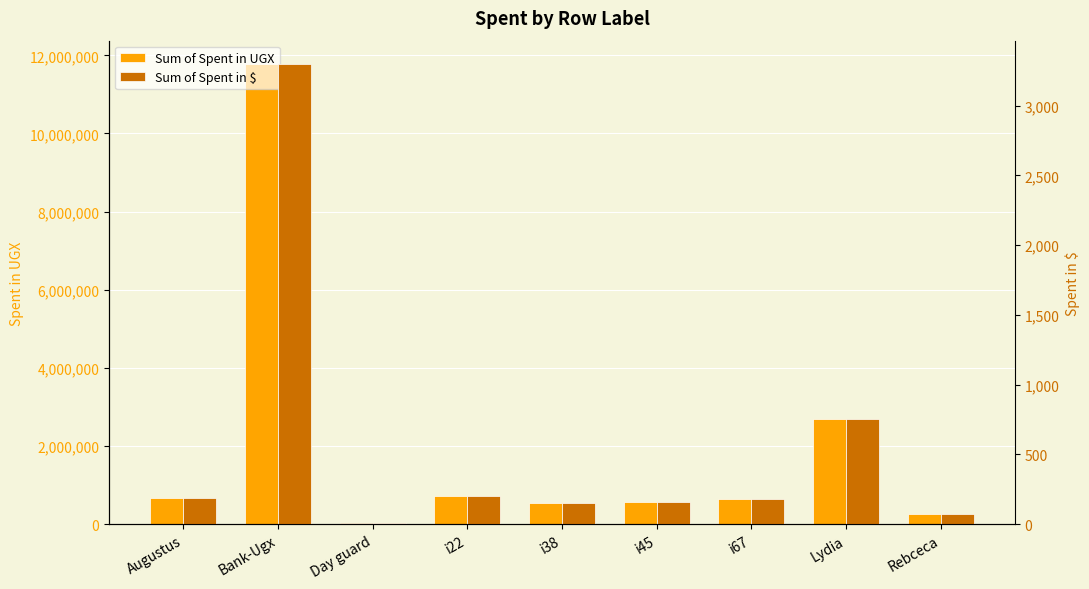

What is the difference between the highest and lowest values at Bank-Ugx?

11782168.7